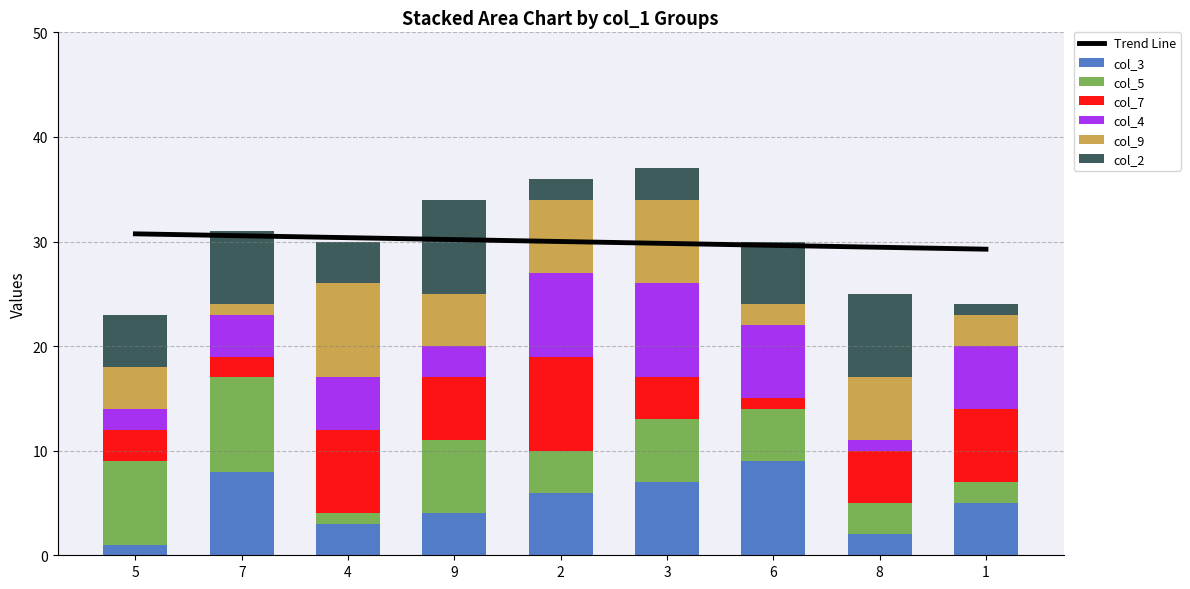

Which series has the largest range (max minus min)?

col_3